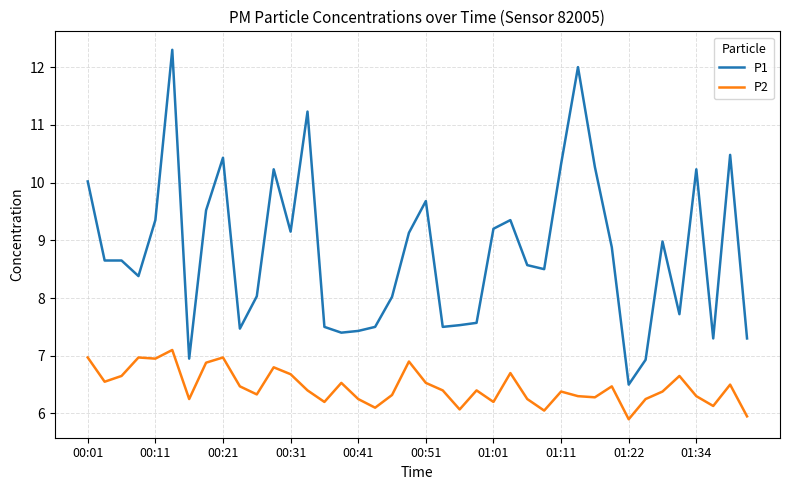

What are all the series names shown in the legend?

P1, P2